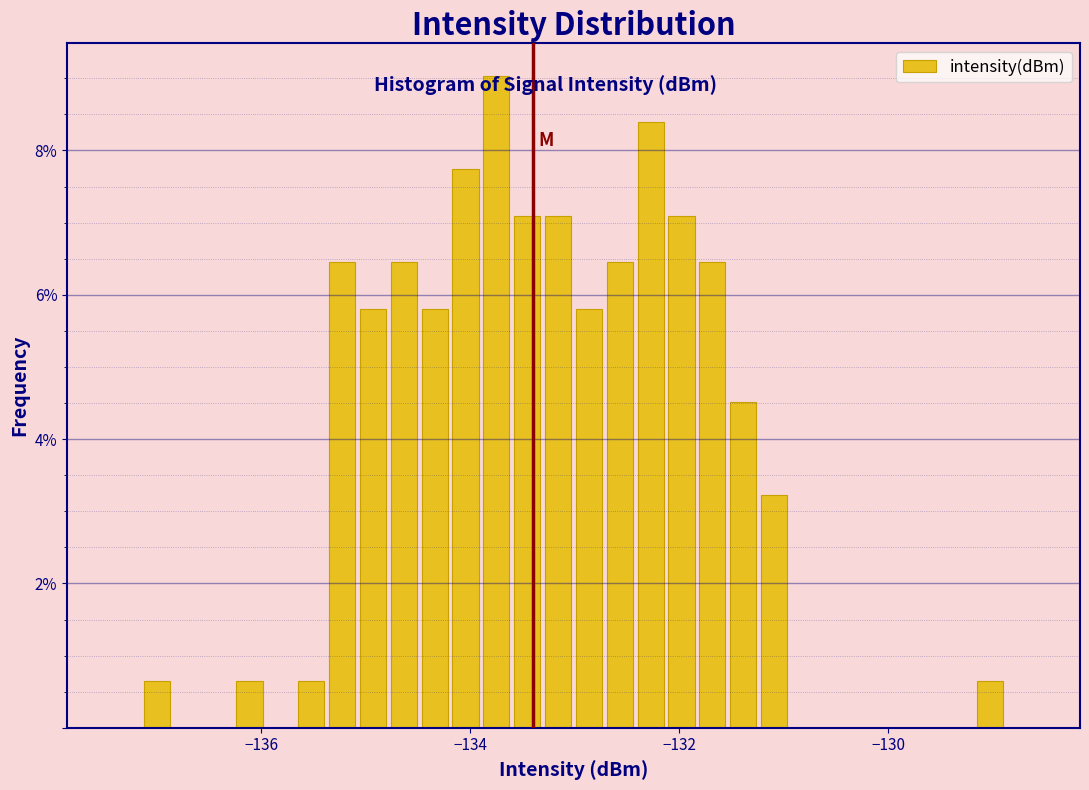

Around what value on the x-axis is the tallest bar? Give the approximate position of its centre, as read against the axis.

-133.8